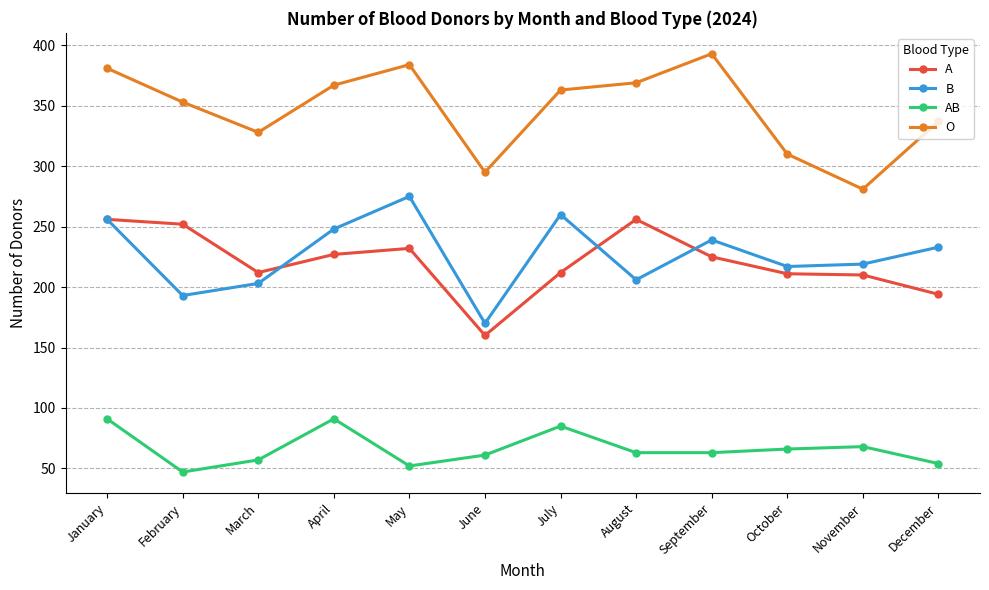

What is the sum of all AB values?

798